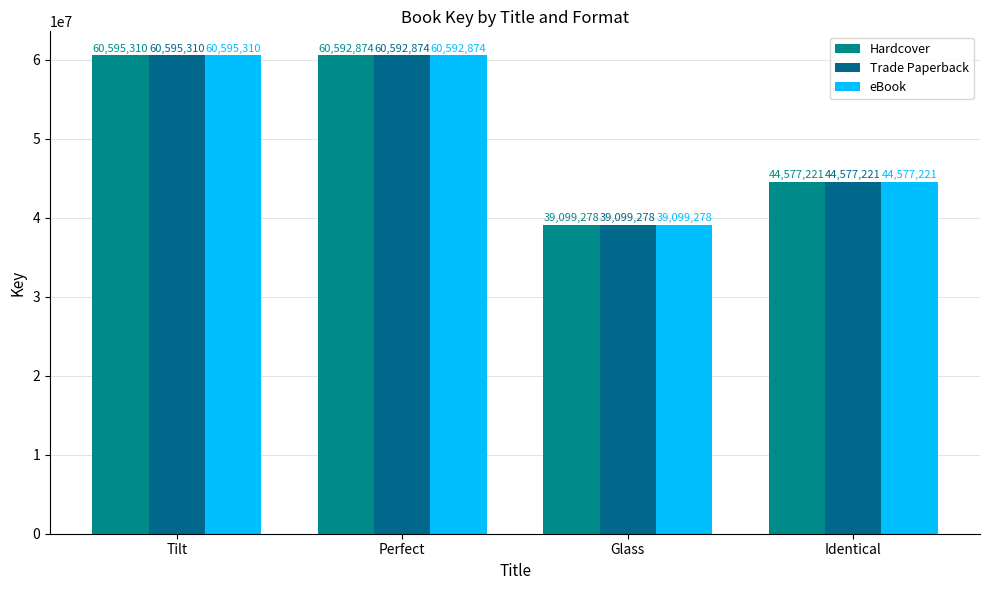

At which category is the sum across all series the highest?

Tilt